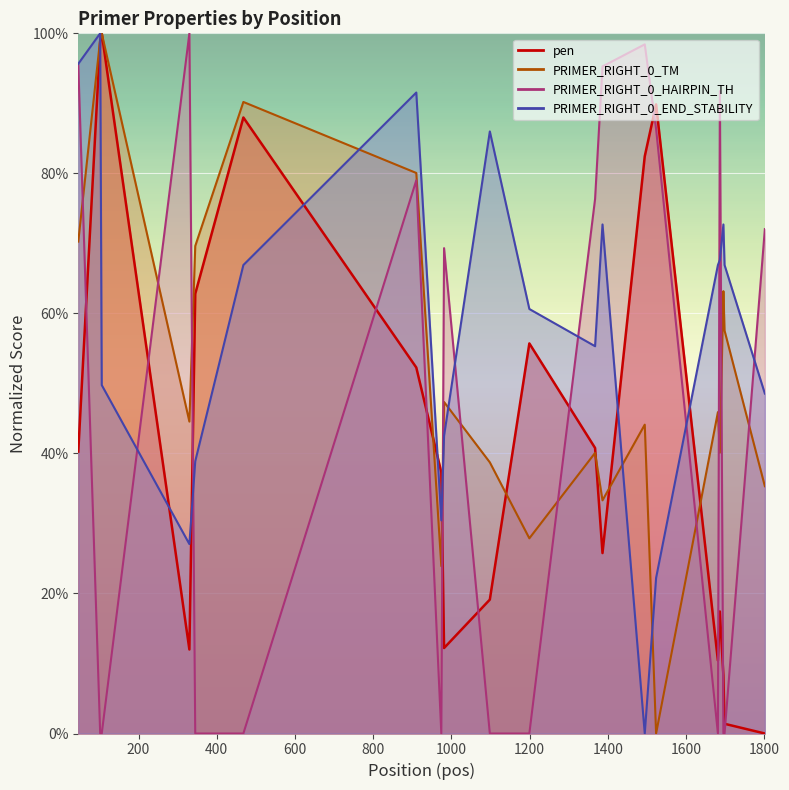

How many lines are shown in the chart?

4